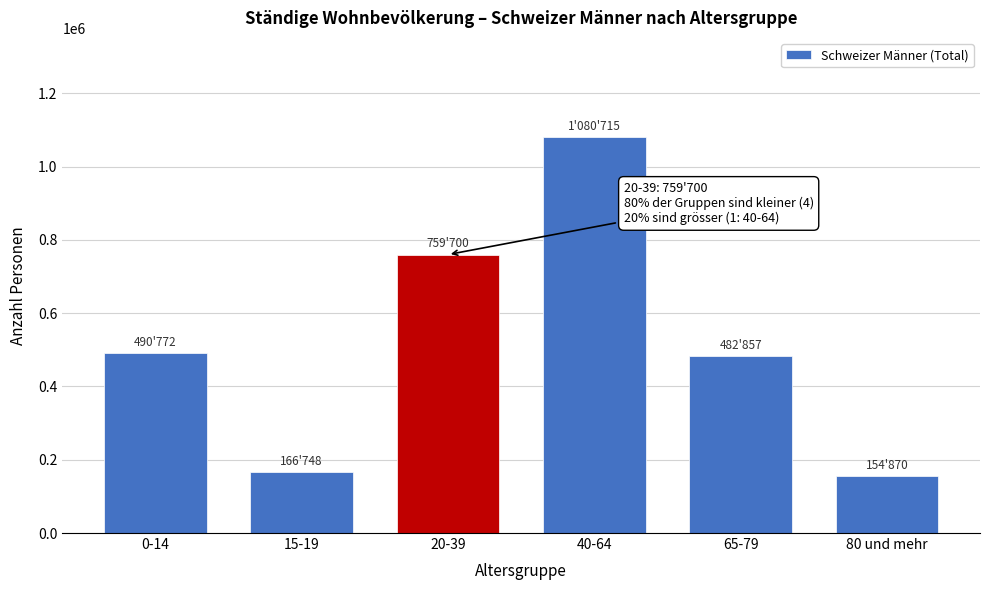

Reading left to right, extract all data points from this chart.

490772	166748	759700	1080715	482857	154870